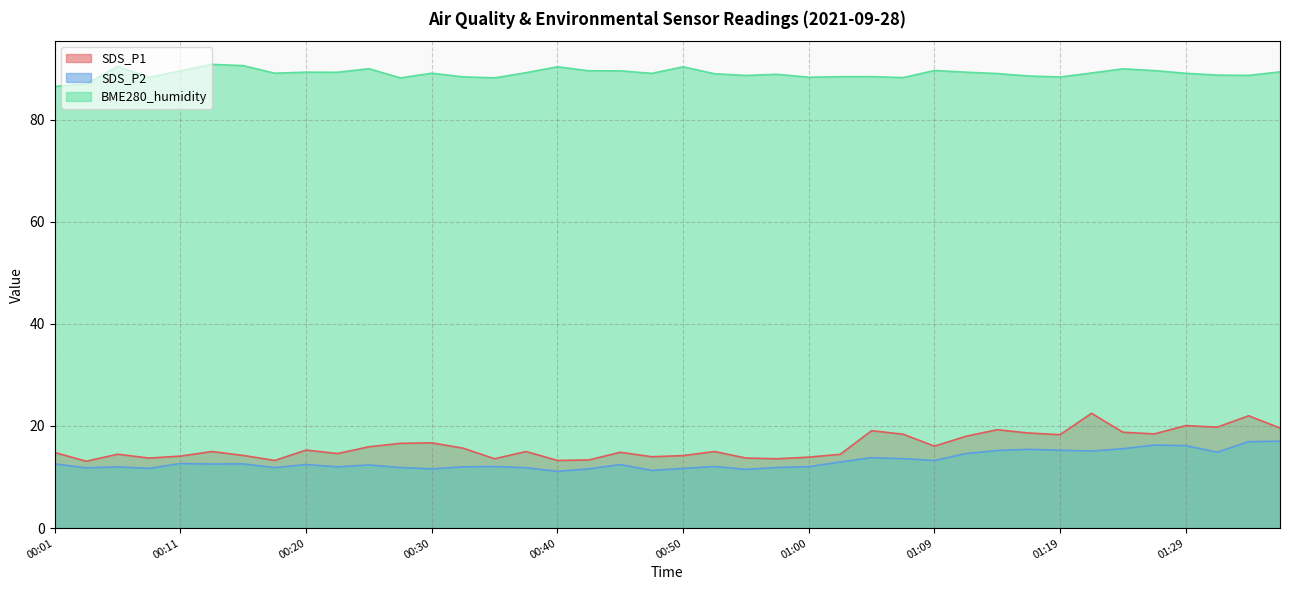

What position from the right is 00:45?

22